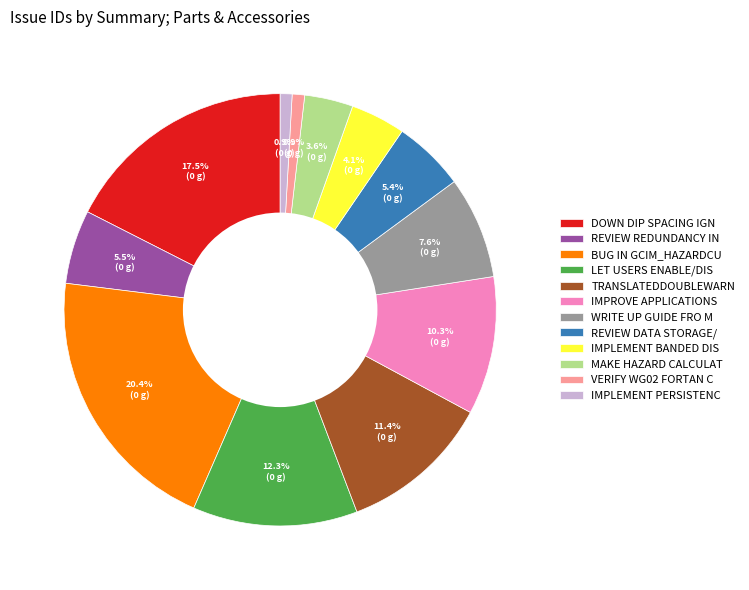

Which slice is the largest?

BUG IN GCIM_HAZARDCU